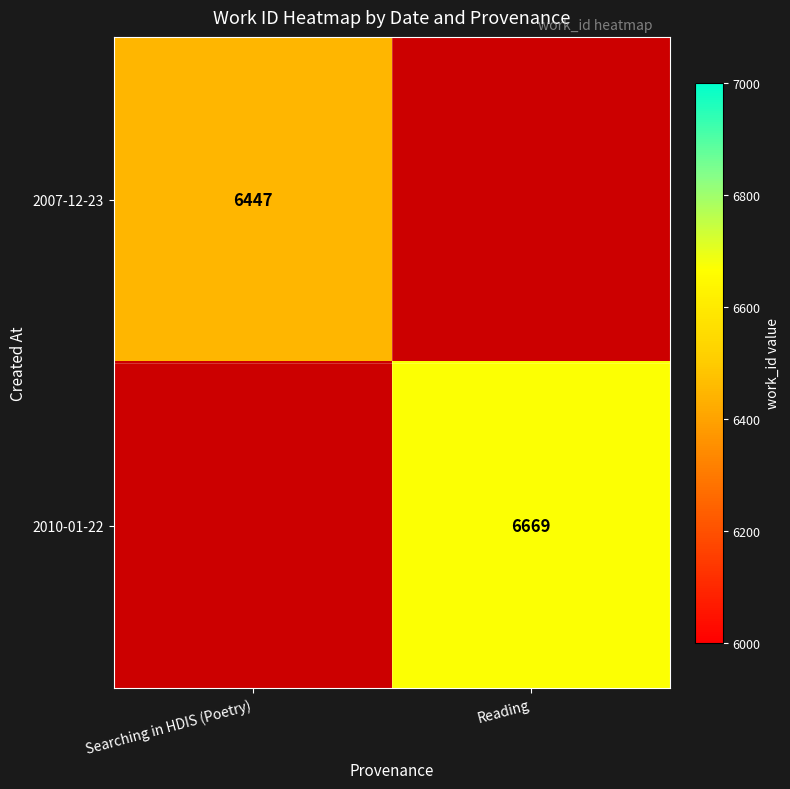

Which has a higher value, Searching in HDIS (Poetry) or Reading?

Reading